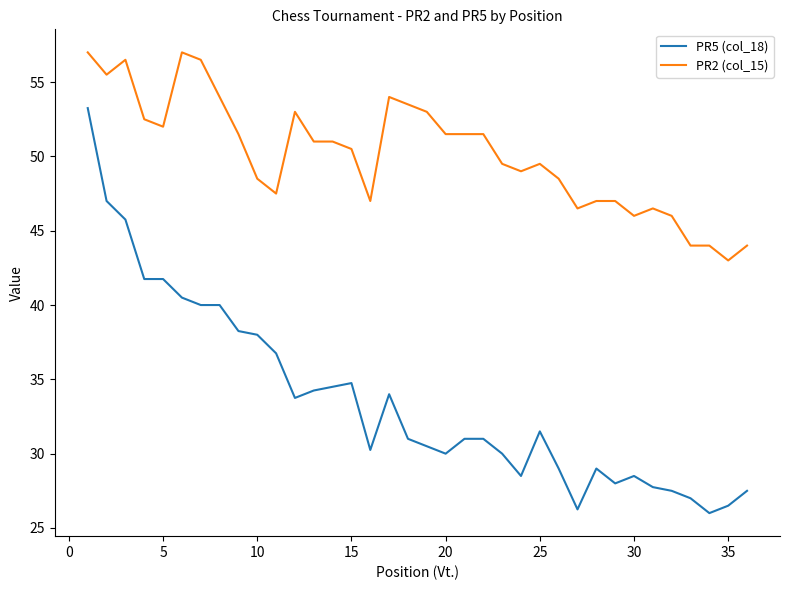

True or false: PR2 (col_15) and PR5 (col_18) cross at least once.

False